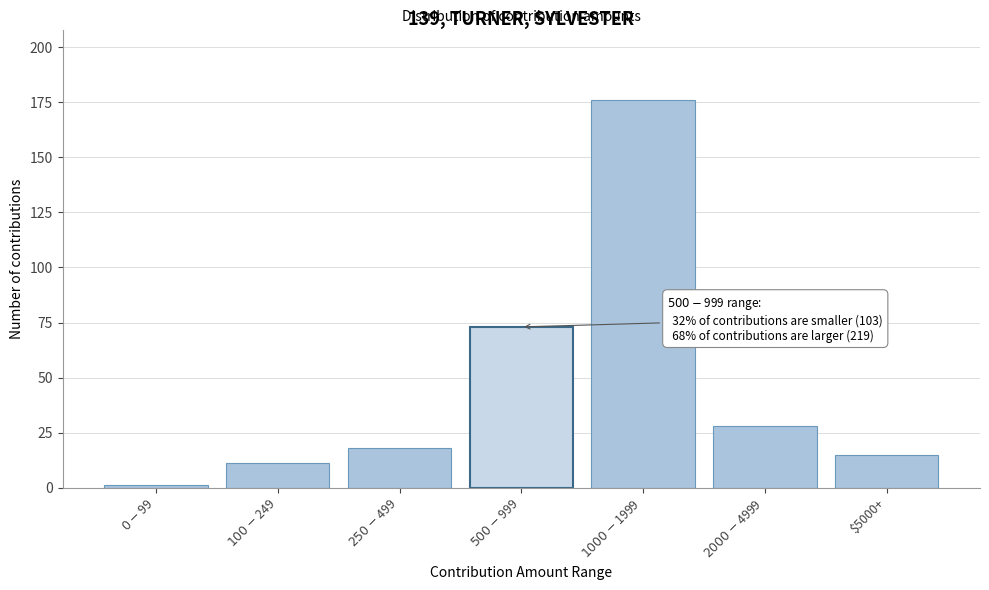

Reading left to right, what are all the values shown in this chart?

1	11	18	73	176	28	15